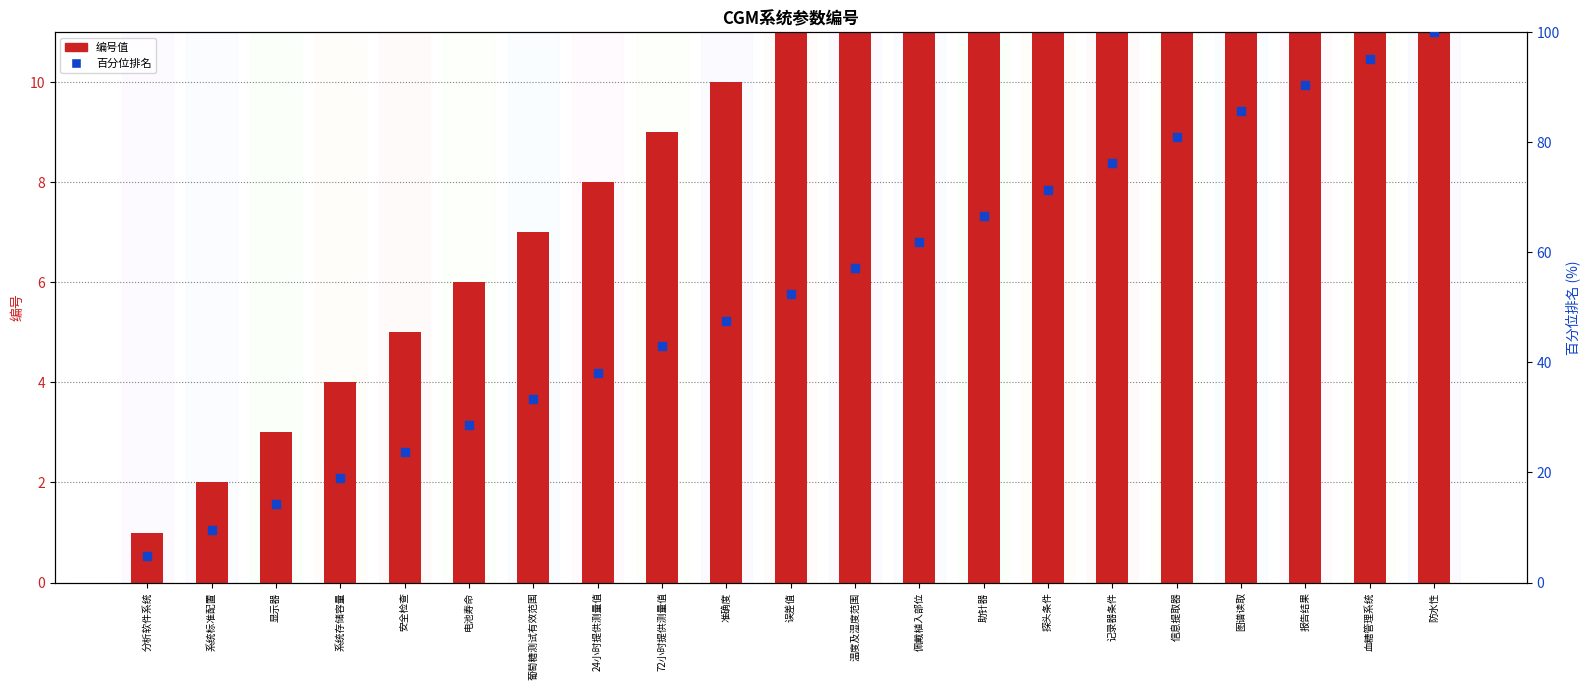

What are all the series names shown in the legend?

编号值, 百分位排名